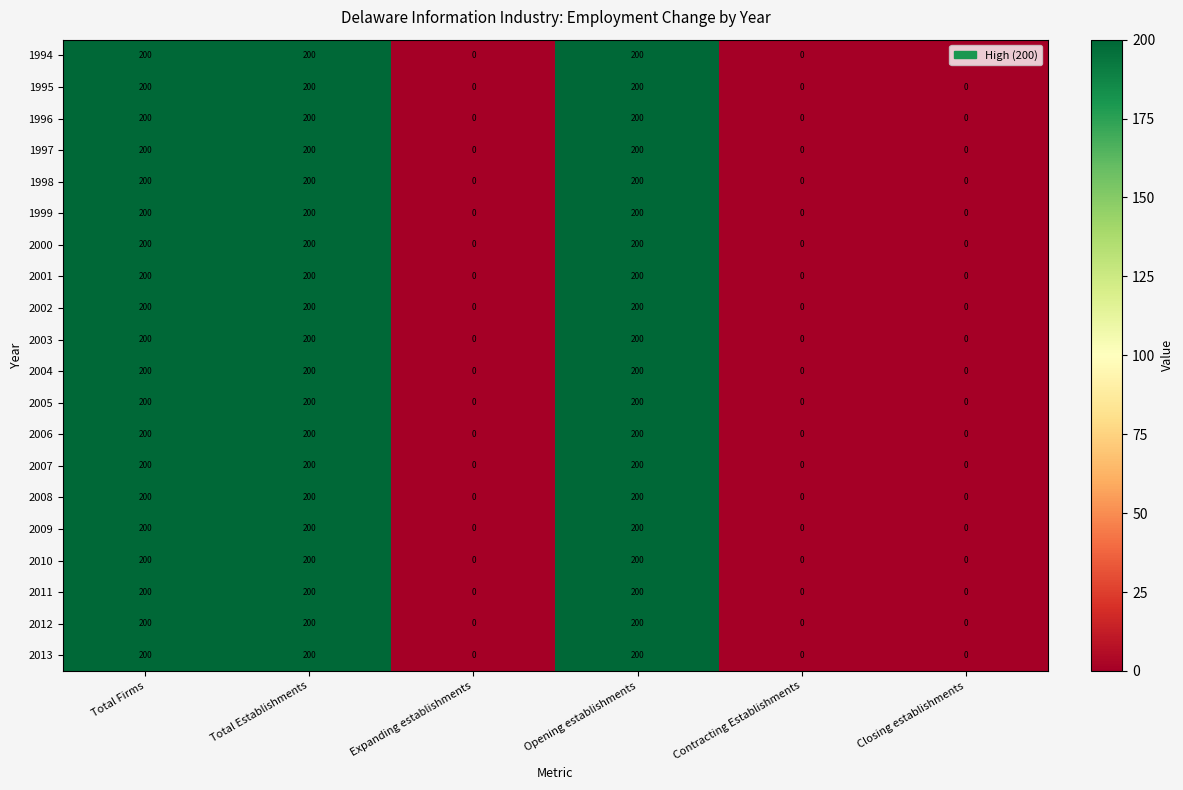

At how many categories does at least one series exceed 83?

3